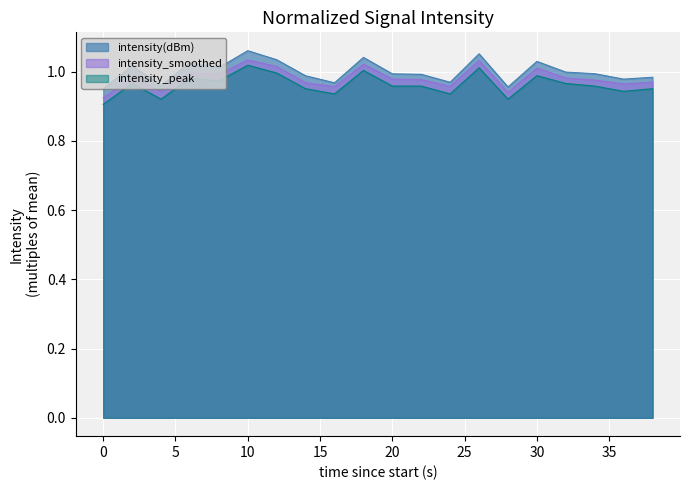

The intensity(dBm) series shows 0.6 at 30. True or false?

False